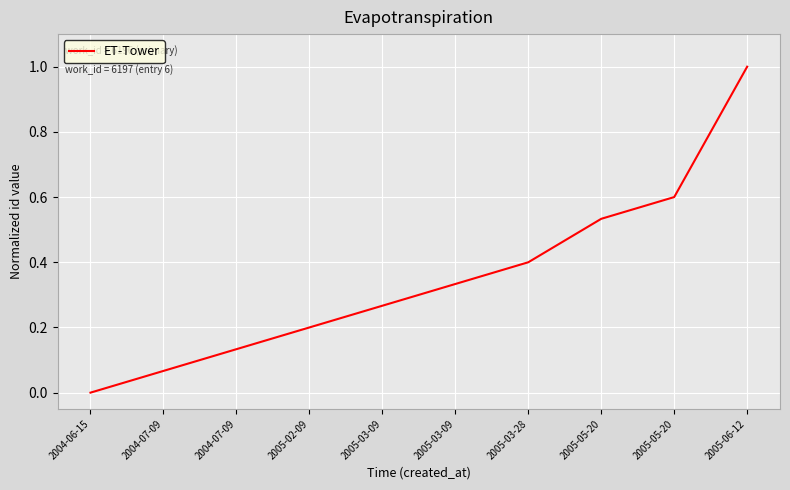

Does the chart display data point markers on the line(s)?

No